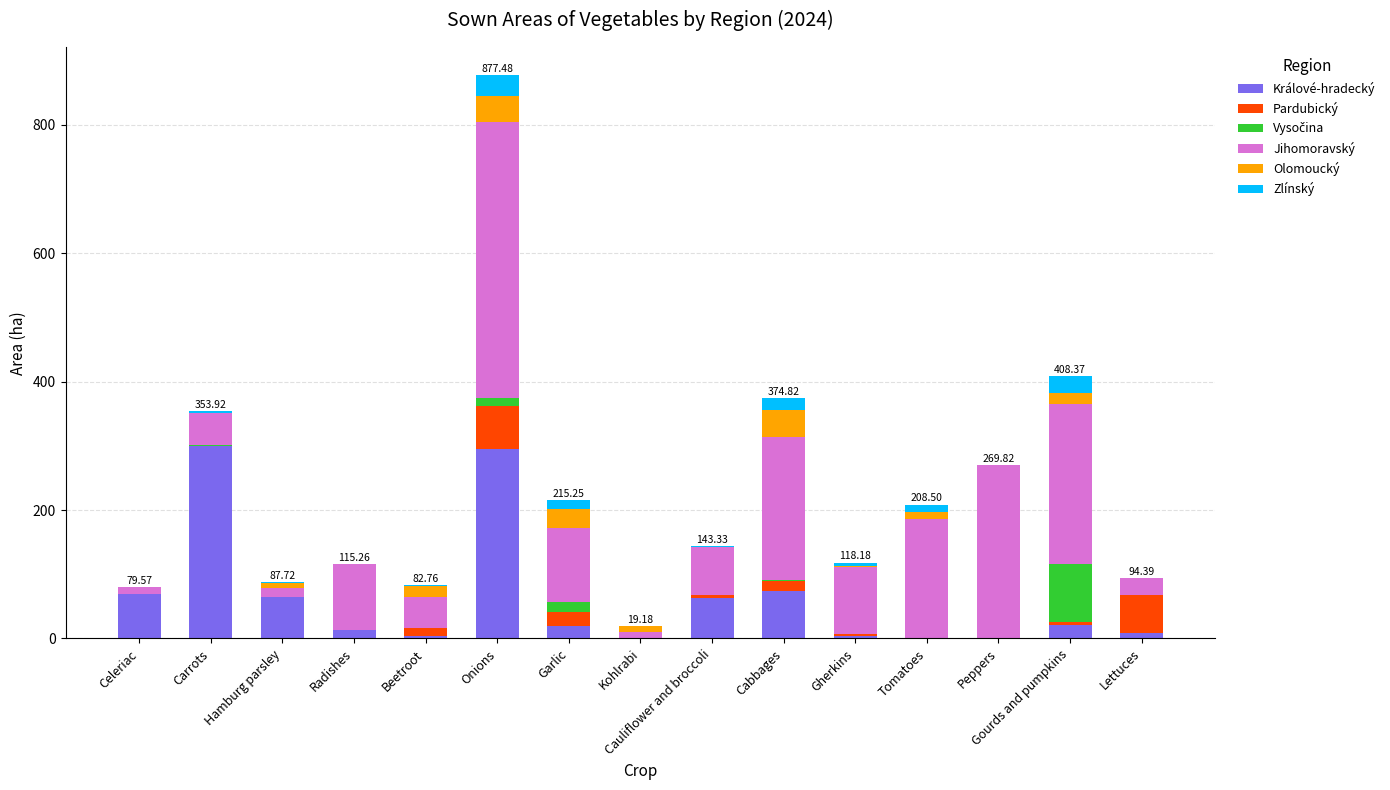

Are the bars horizontal?

No